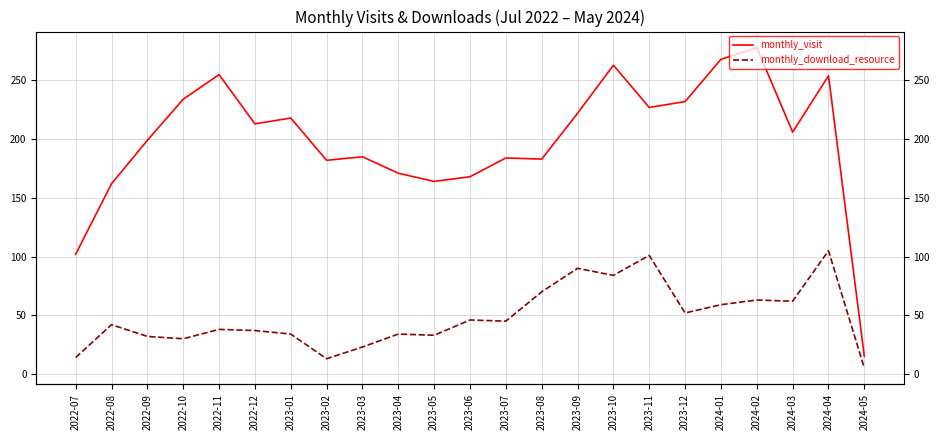

Is it true that monthly_visit equals 206 at 2024-03?

True